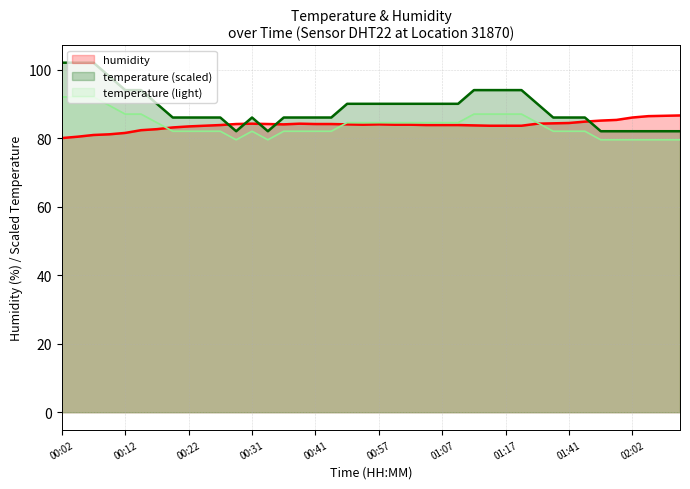

Is it true that temperature equals 131.8 at 00:57?

False